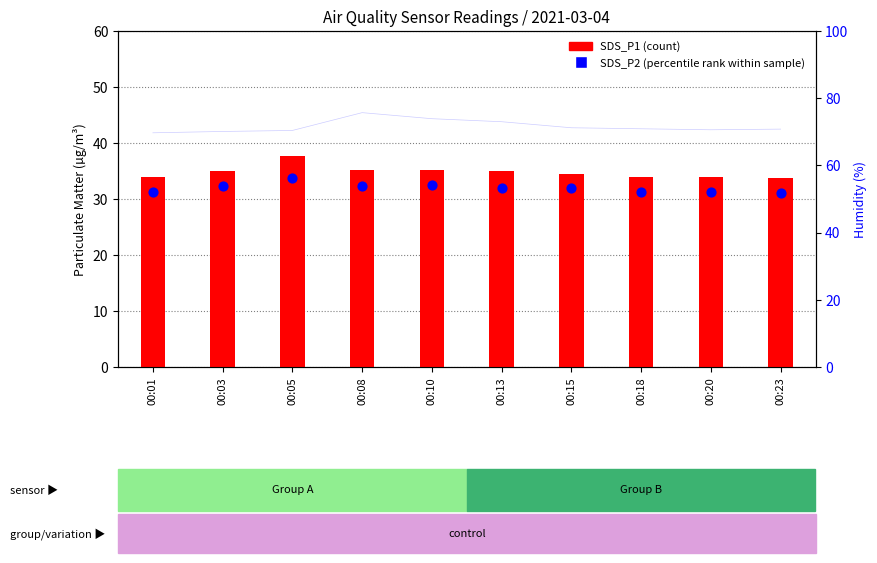

Which series contains the lowest Y value?

SDS_P2